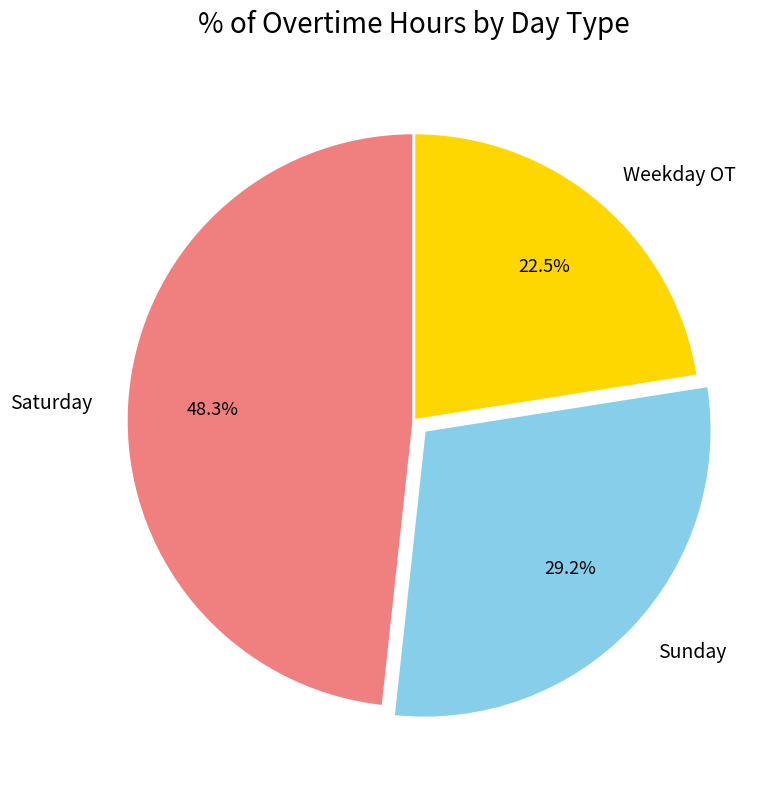

Which category has the smallest portion of the pie?

Weekday OT